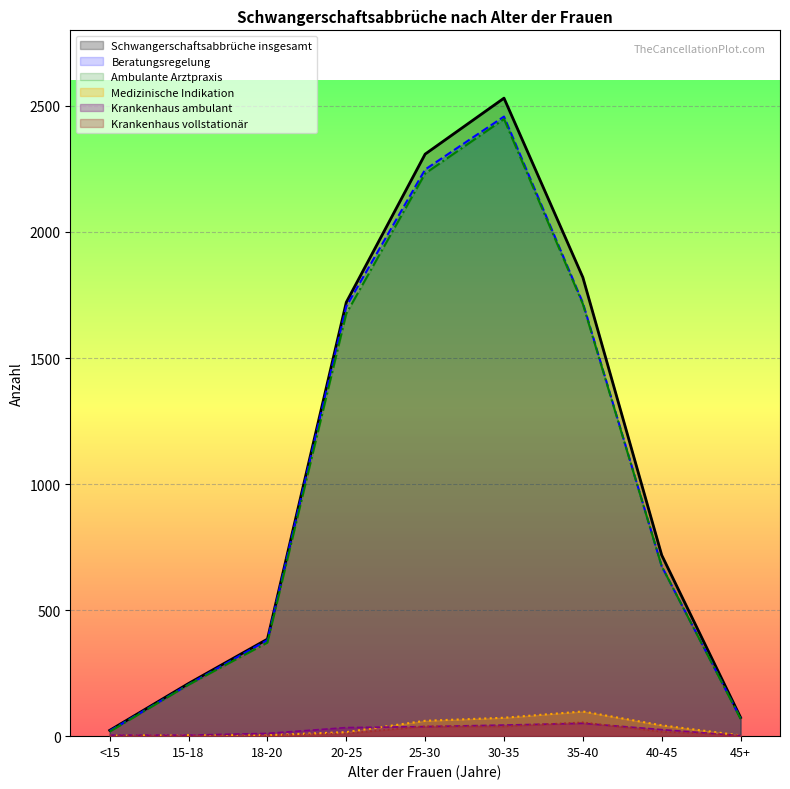

Which has a higher value, 35-40 or 18-20?

35-40